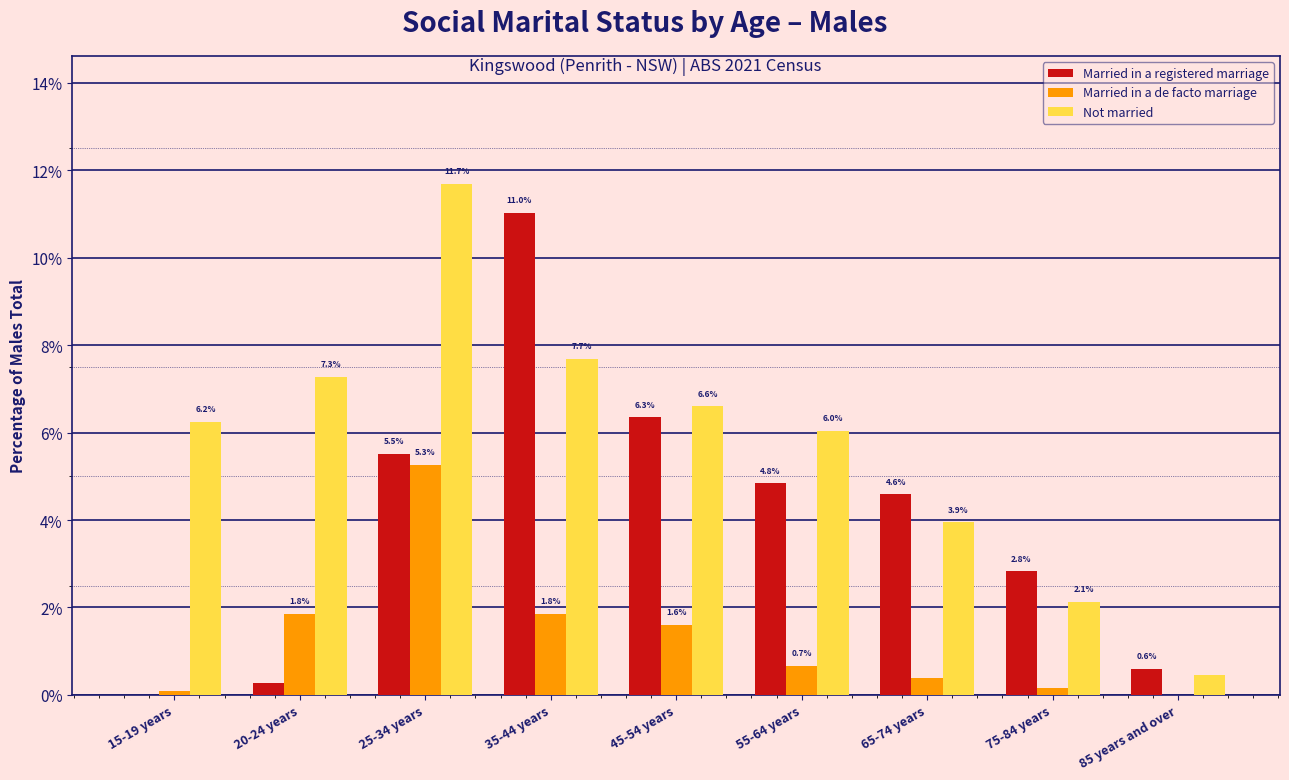

Between 20-24 years and 85 years and over, which series saw the biggest shift?

Not married